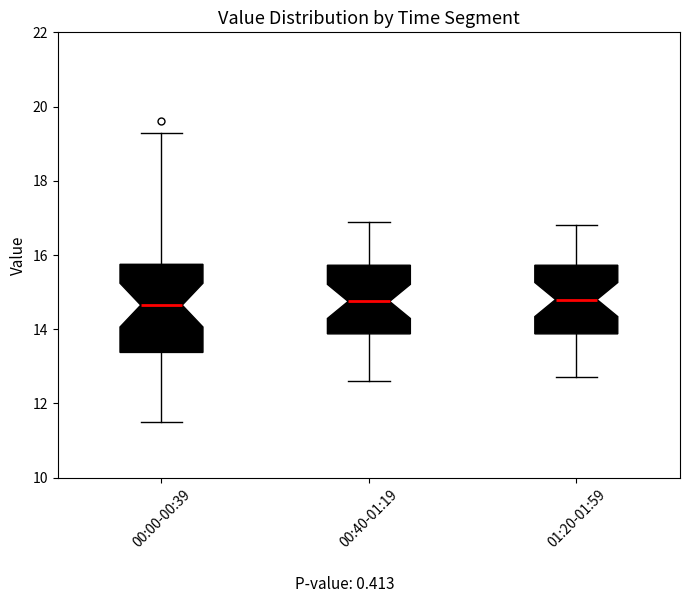

Reading left to right, read every box against the y-axis: the position of its median line, the range the box covers, and the ends of its whiskers. The values are not printed on the chart, so give them approximately, as read against the axis.

00:00-00:39: median 14.6, box 13.4 to 15.8, whiskers 11.6 to 19.4
00:40-01:19: median 14.8, box 13.8 to 15.8, whiskers 12.6 to 17.0
01:20-01:59: median 14.8, box 13.8 to 15.8, whiskers 12.8 to 16.8